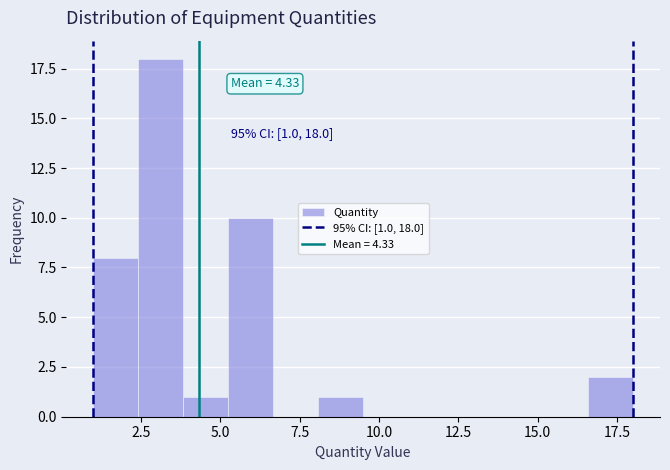

Read against the x-axis, roughly where is the centre of the tallest bar?

3.0